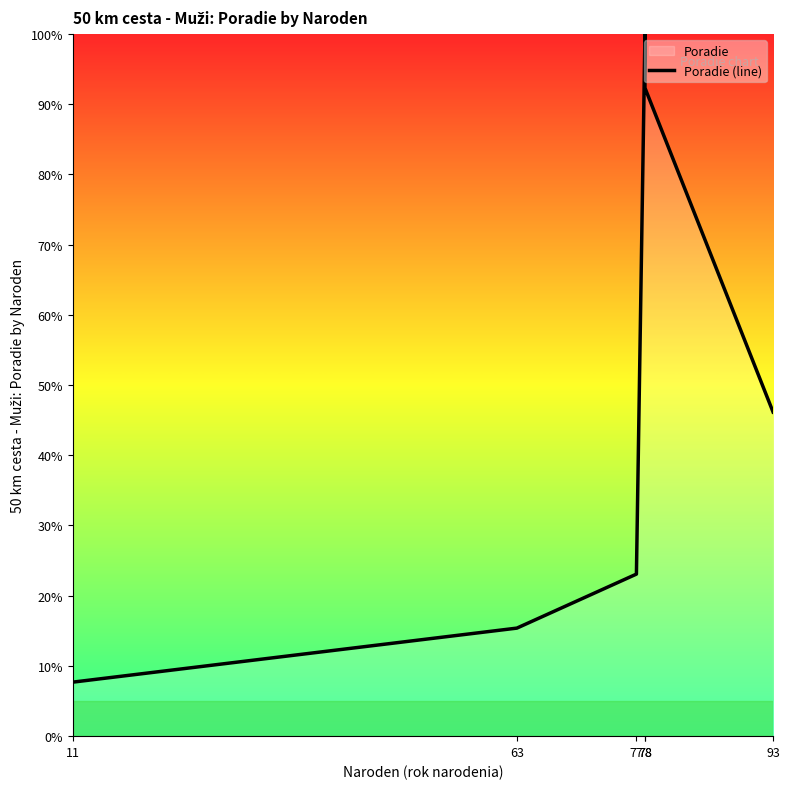

Reading left to right, what are all the values shown in this chart?

7.7	15.4	23.1	100.0	92.3	46.2